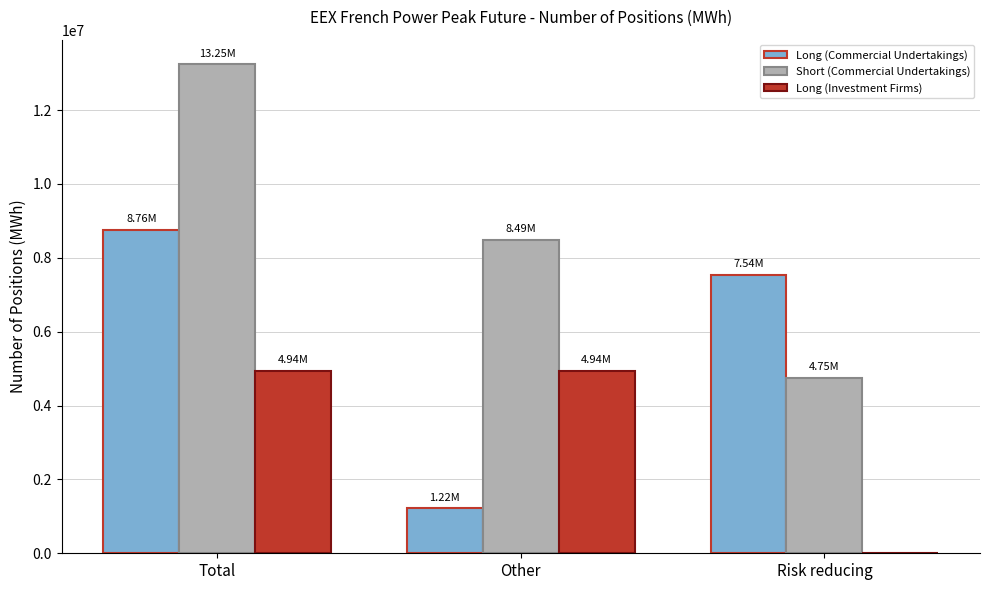

What is the spread (max minus min) of values at Other?

7271580